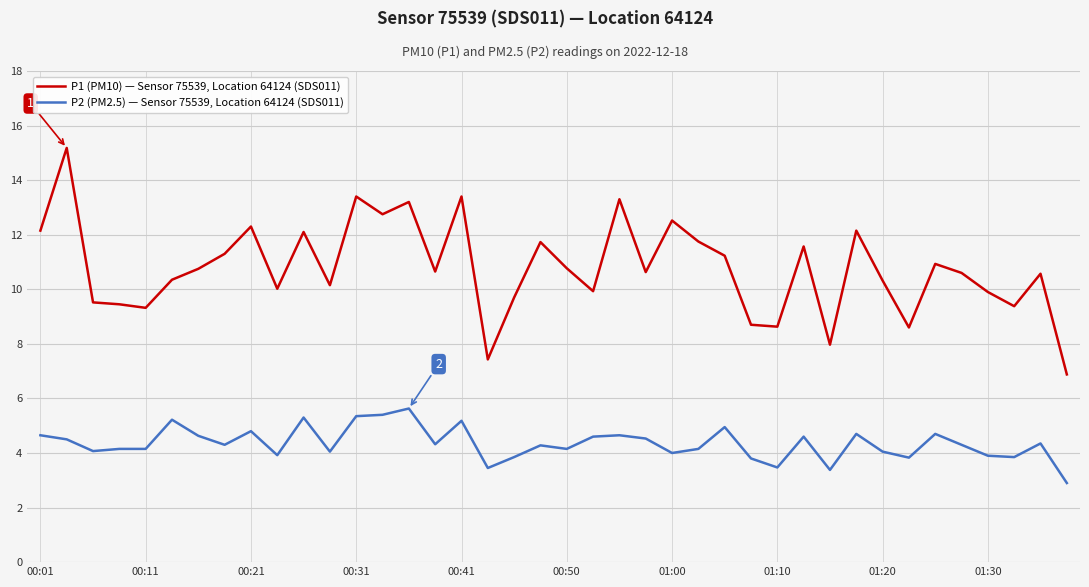

What is the difference between the maximum and minimum values in the P1 (PM10) — Sensor 75539, Location 64124 (SDS011) series?

8.3